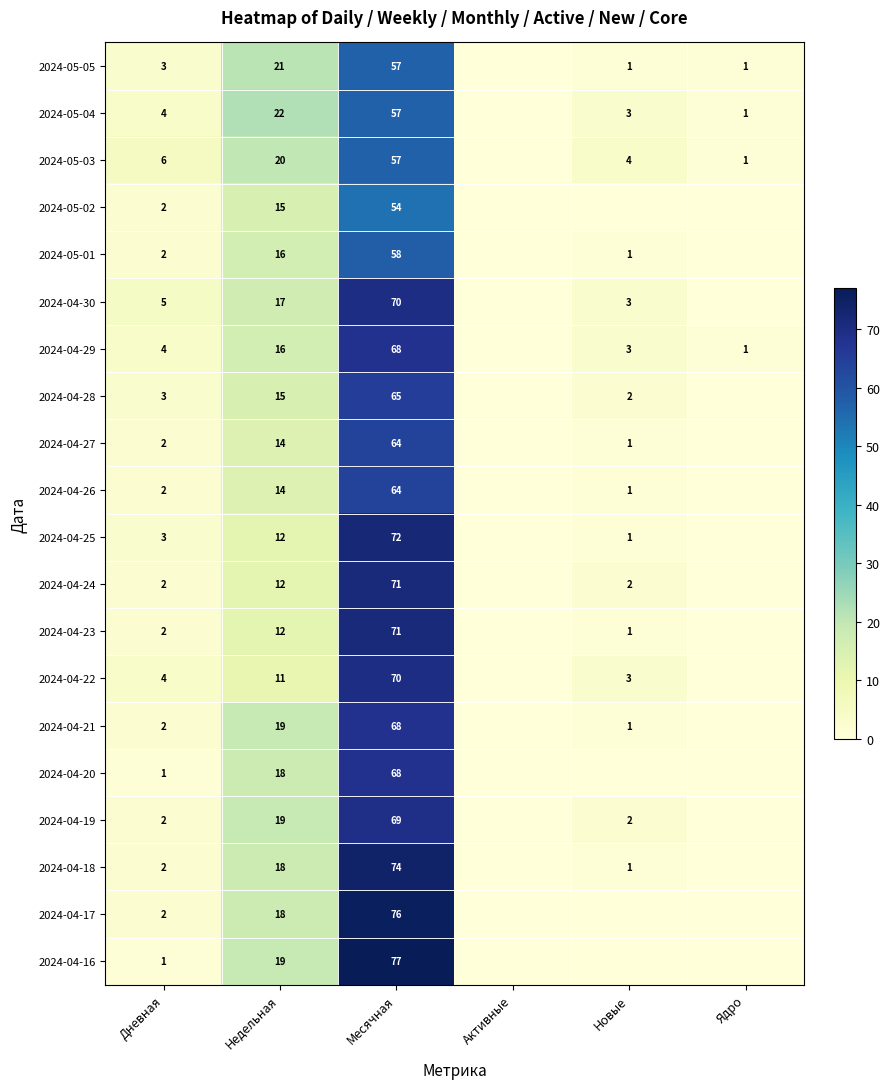

What is the spread (max minus min) of values at Дневная?

5